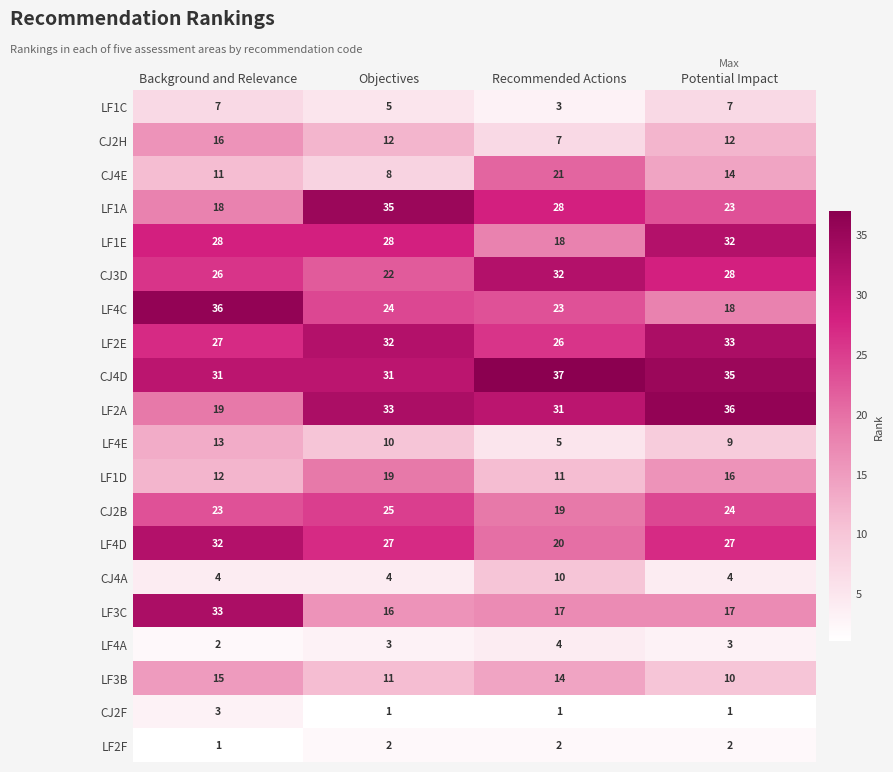

How many data points does each series have?

4